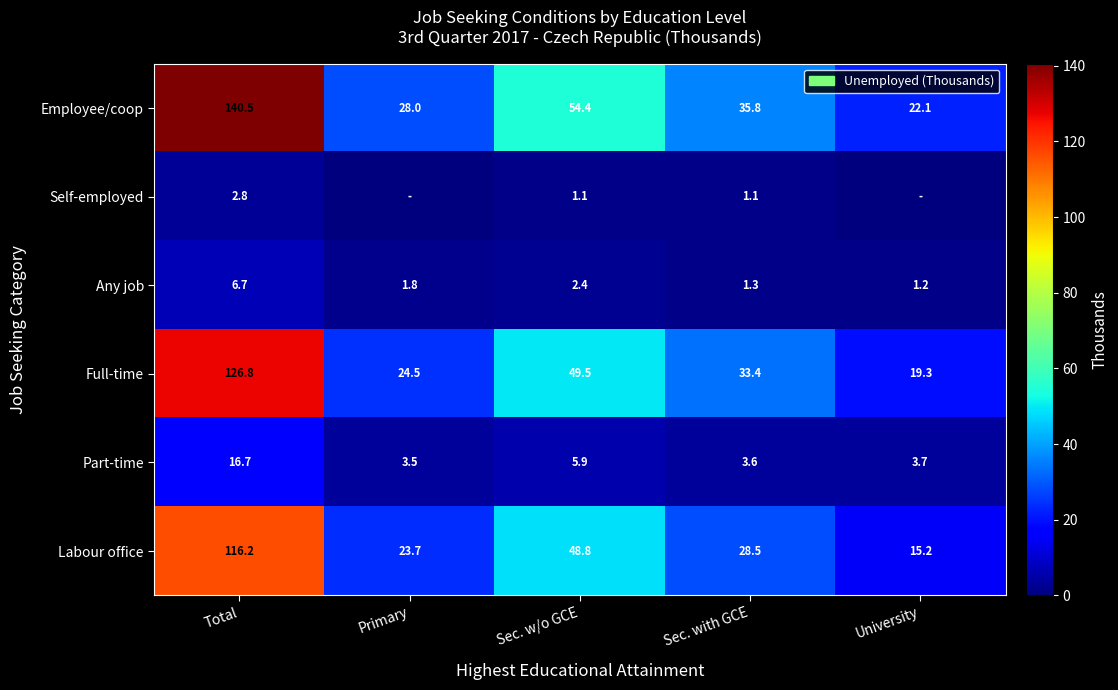

Read the Part-time value at University.

3.7